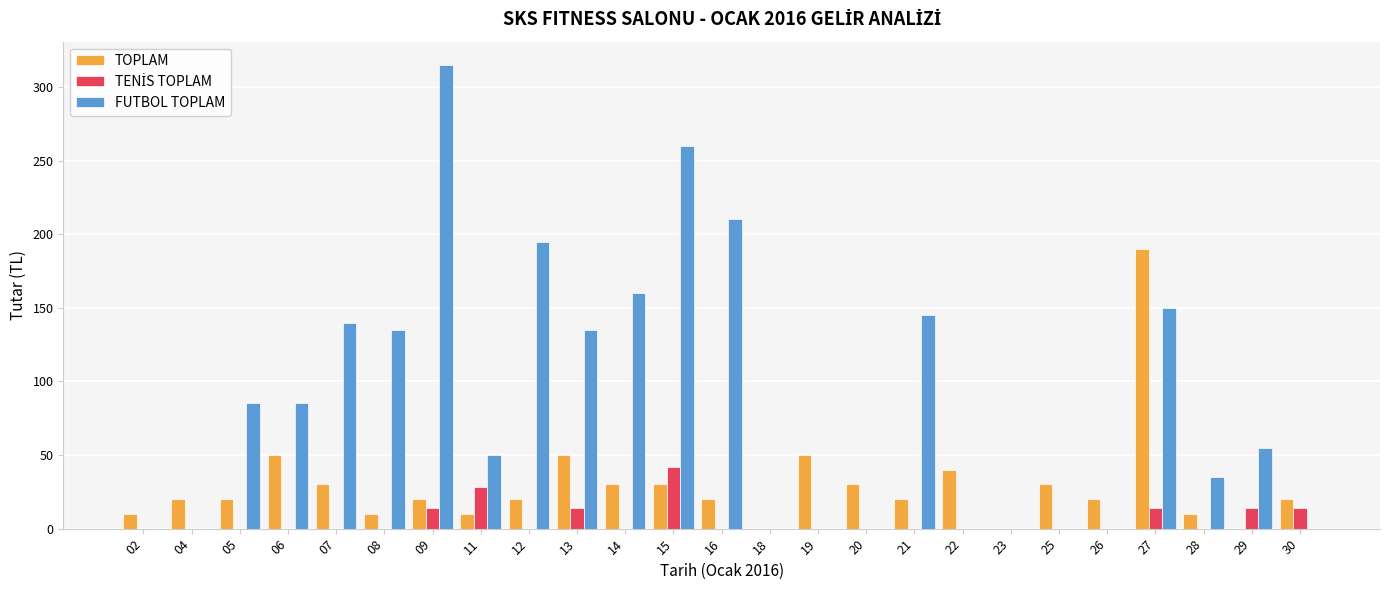

The FUTBOL TOPLAM series shows 0 at 18. True or false?

True